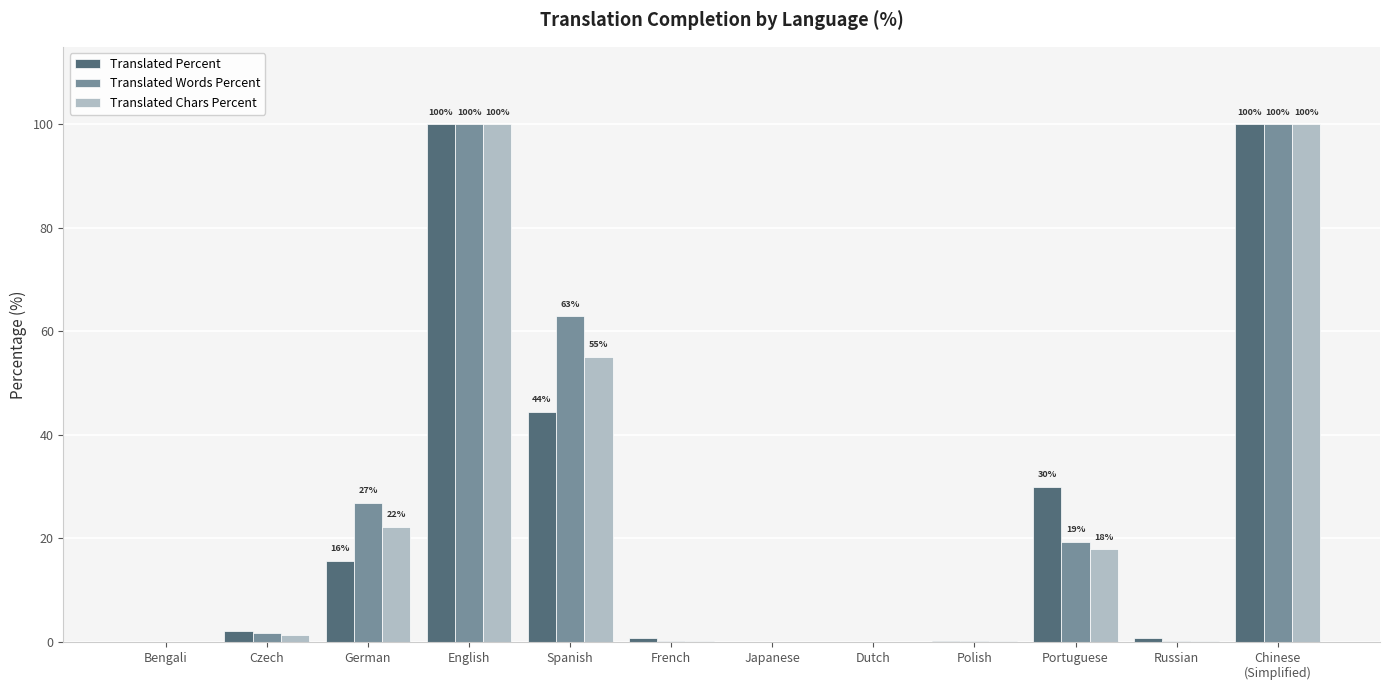

Is the value of Translated Words Percent at German greater than the value of Translated Chars Percent at Spanish?

No